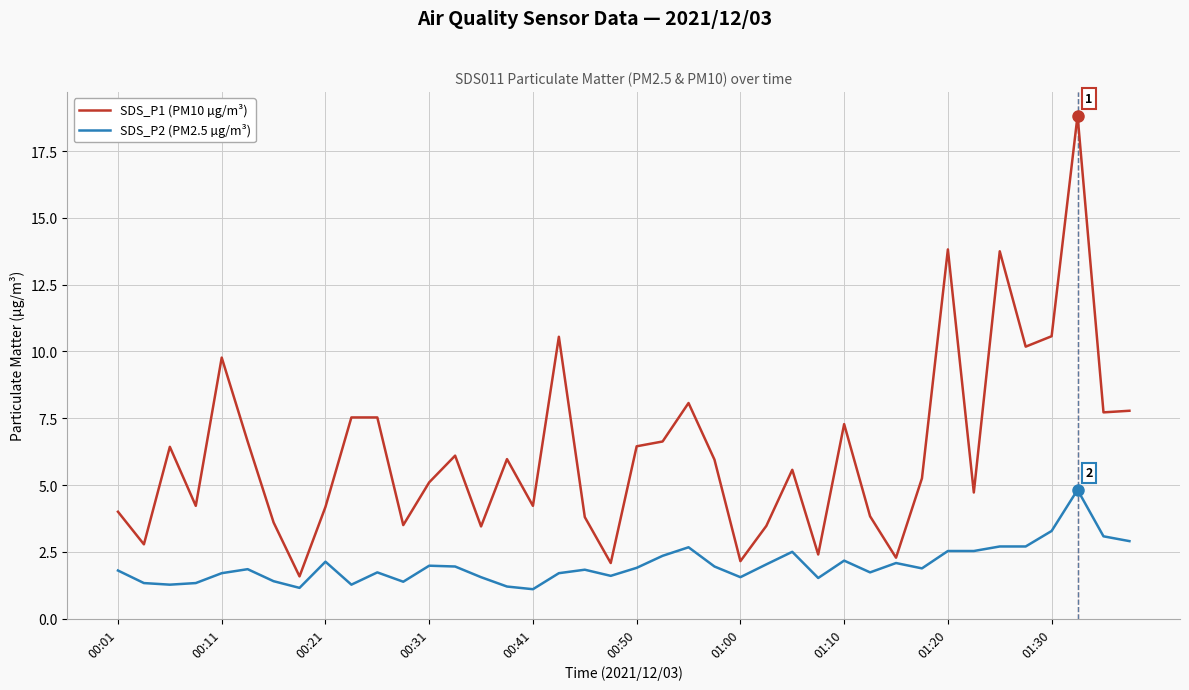

How many values in the SDS_P1 (PM10 µg/m³) series exceed 5?

23